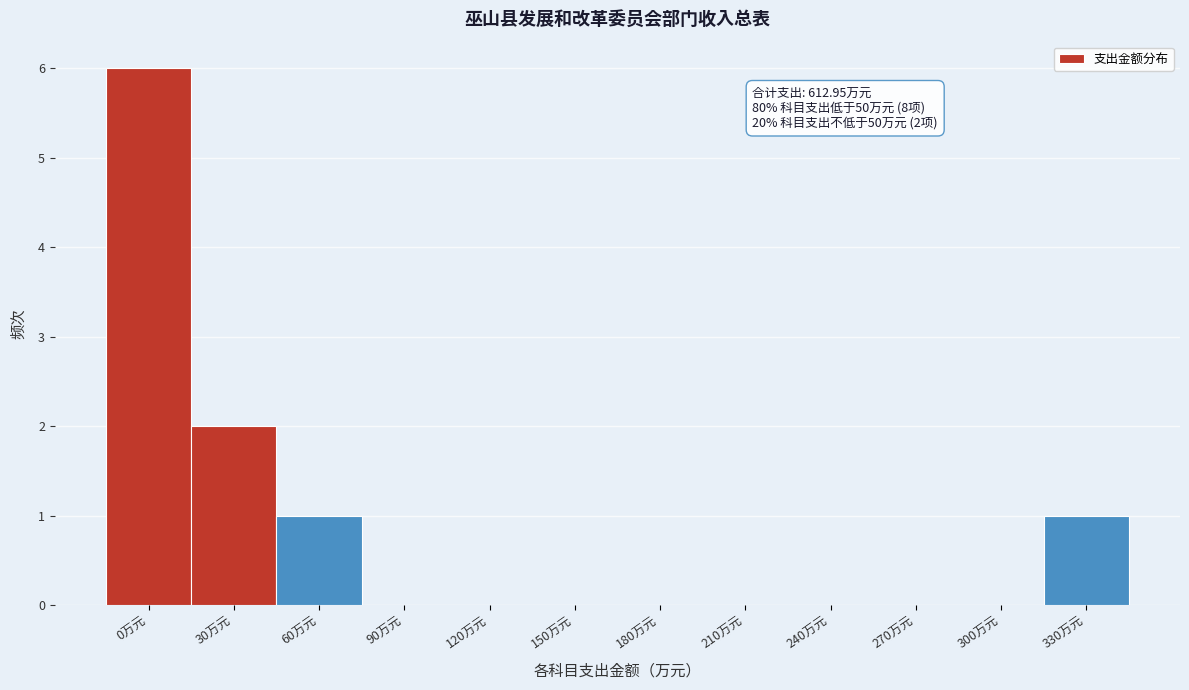

Reading left to right, what are all the values shown in this chart?

0万元=6	30万元=2	60万元=1	90万元=0	120万元=0	150万元=0	180万元=0	210万元=0	240万元=0	270万元=0	300万元=0	330万元=1